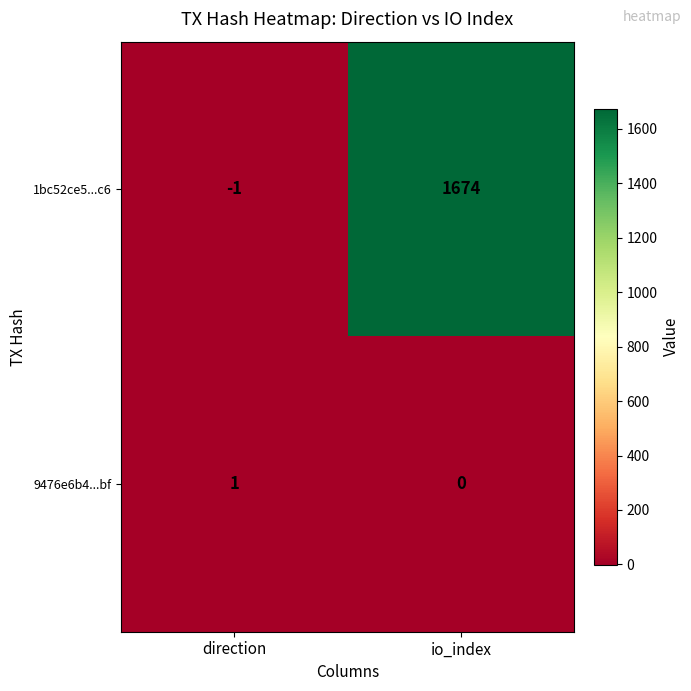

The value of 9476e6b4...bf at direction is 1. True or false?

True